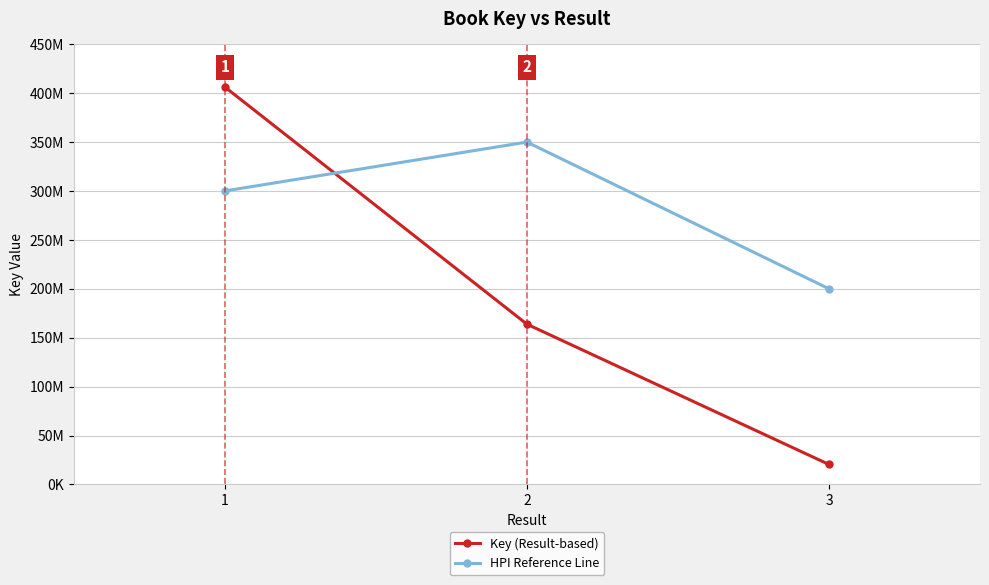

Does the chart display data point markers on the line(s)?

Yes